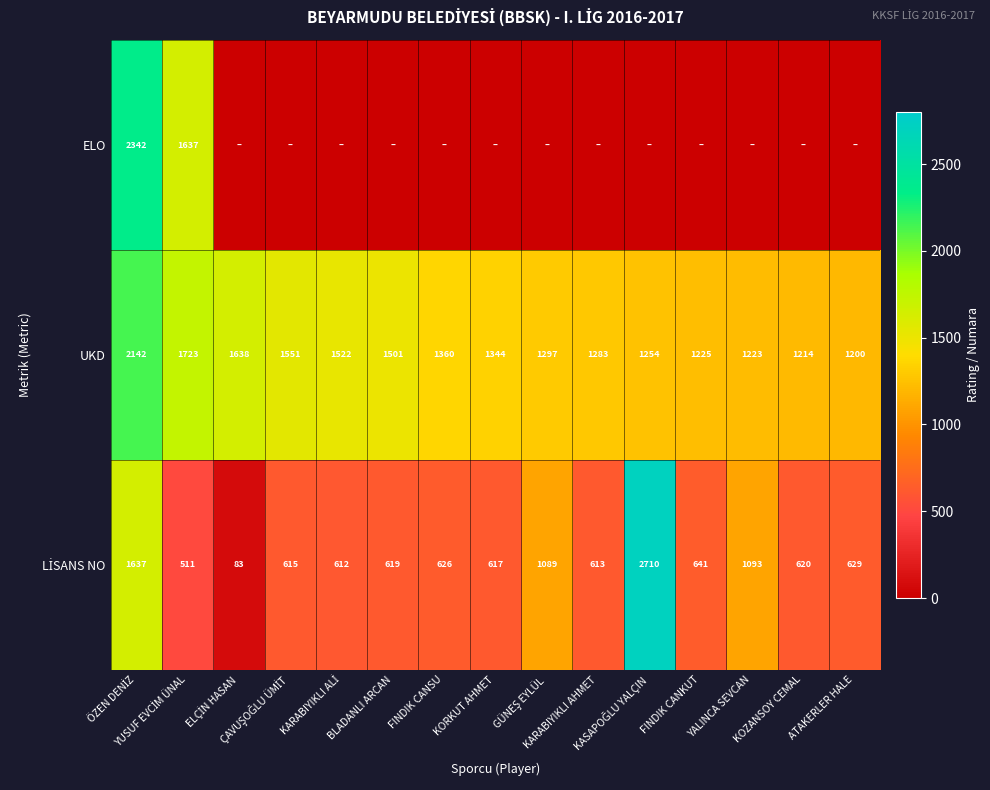

The UKD series shows 2120 at FINDIK CANSU. True or false?

False